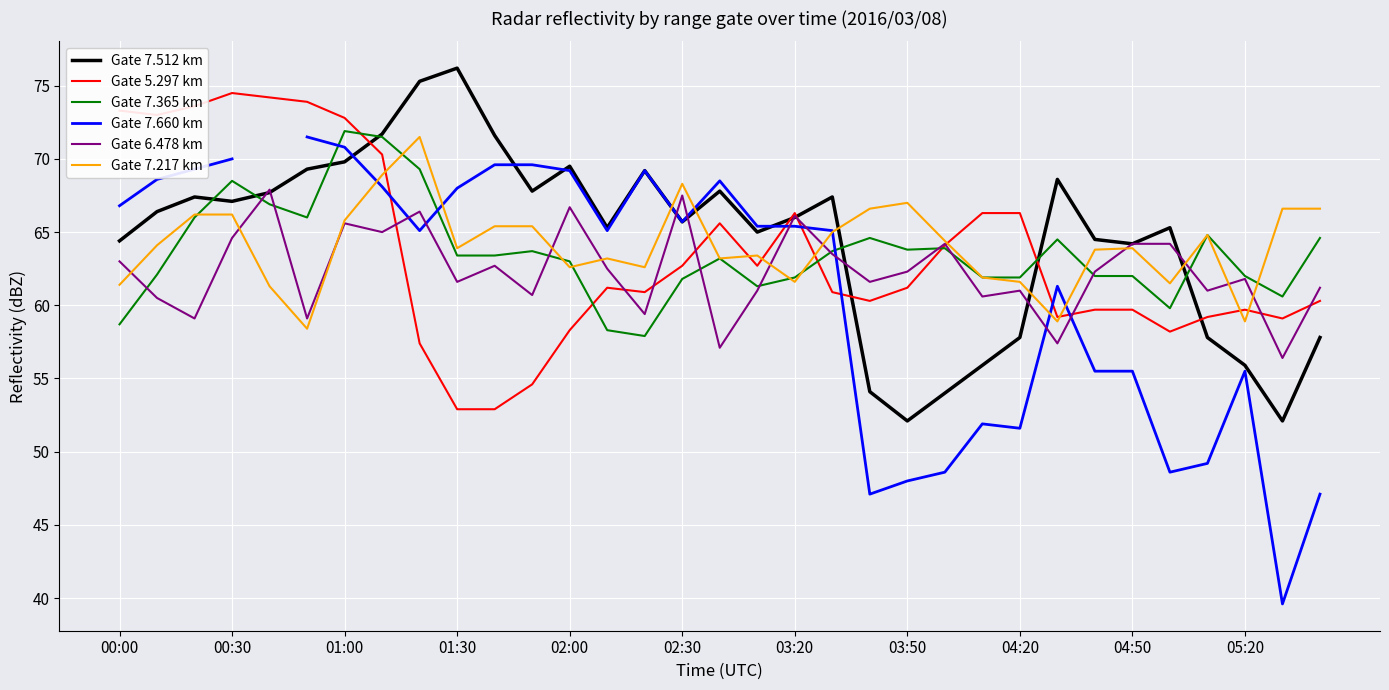

What is the sum of all Gate 7.365 km values?

2098.9